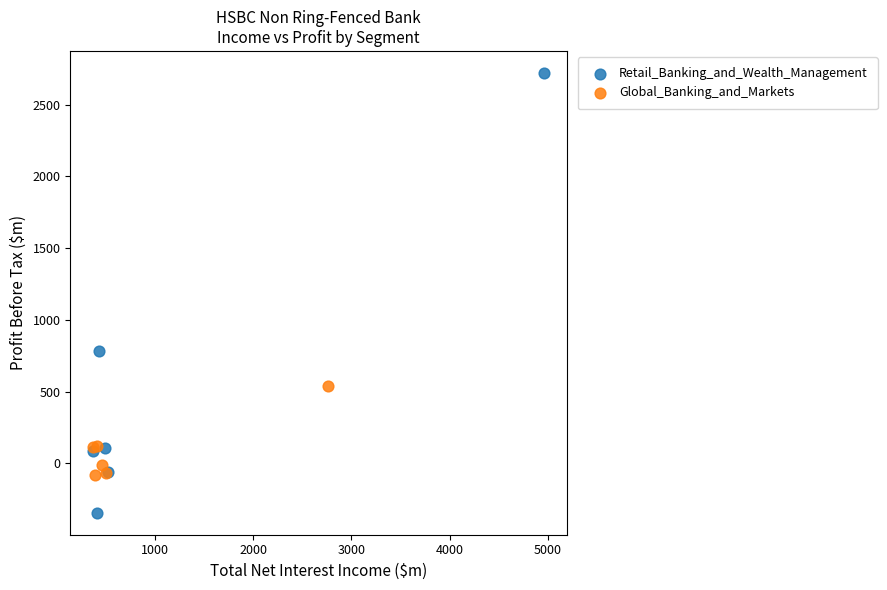

Which series reaches the minimum Y coordinate?

Retail_Banking_and_Wealth_Management